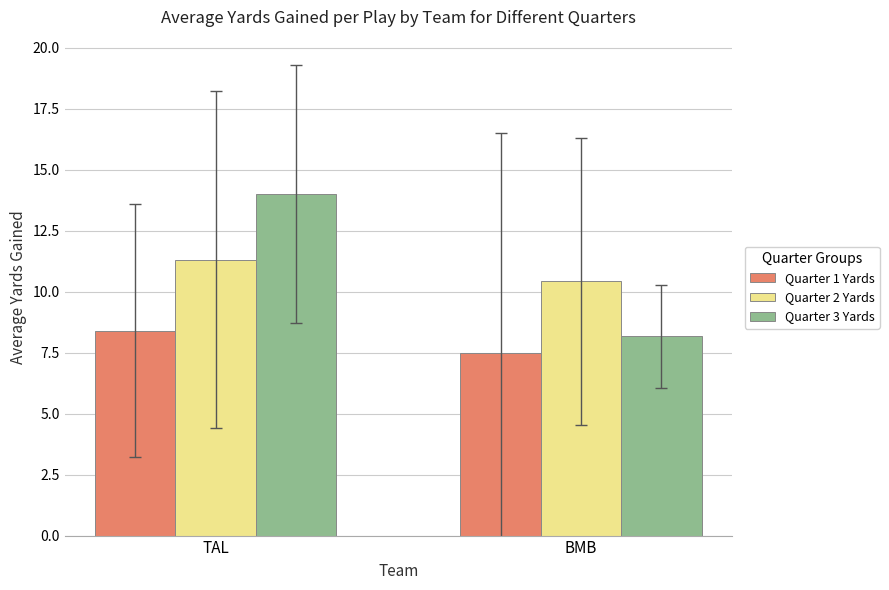

Rank the series at TAL from highest to lowest value.

Quarter 3 Yards, Quarter 2 Yards, Quarter 1 Yards